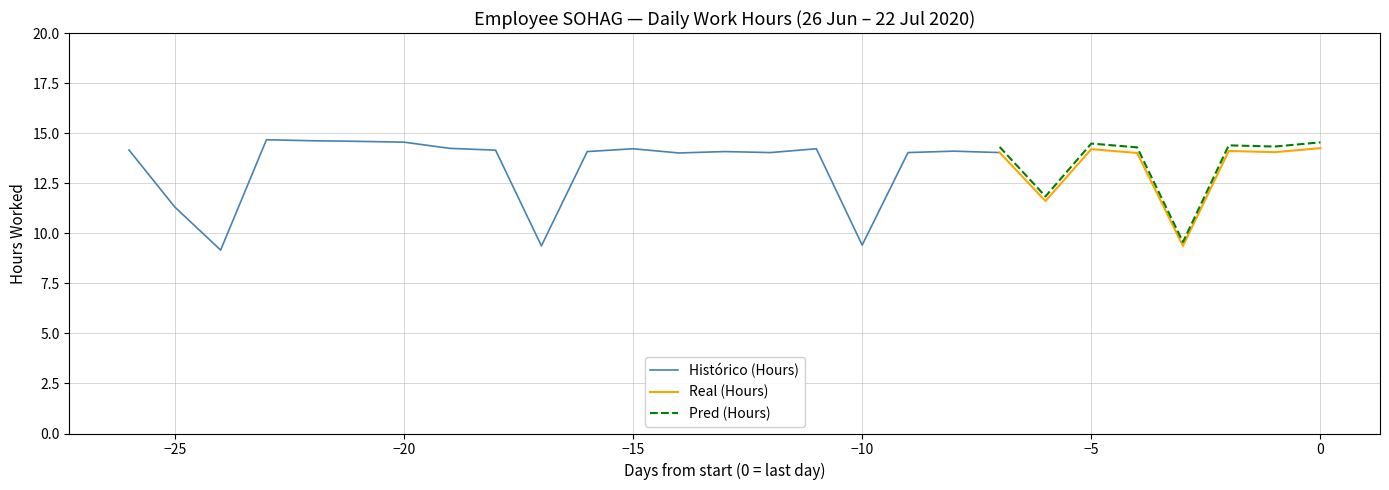

What is the change in value from 20 to 21?

-0.1